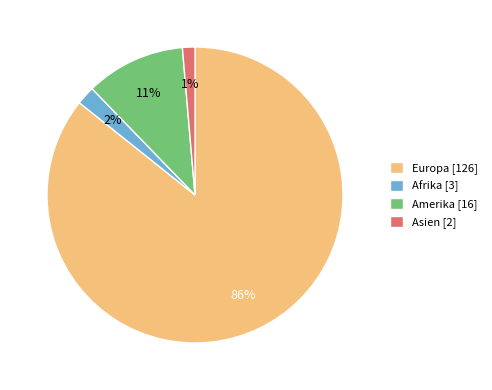

The Asien slice represents 10% of the pie. True or false?

False